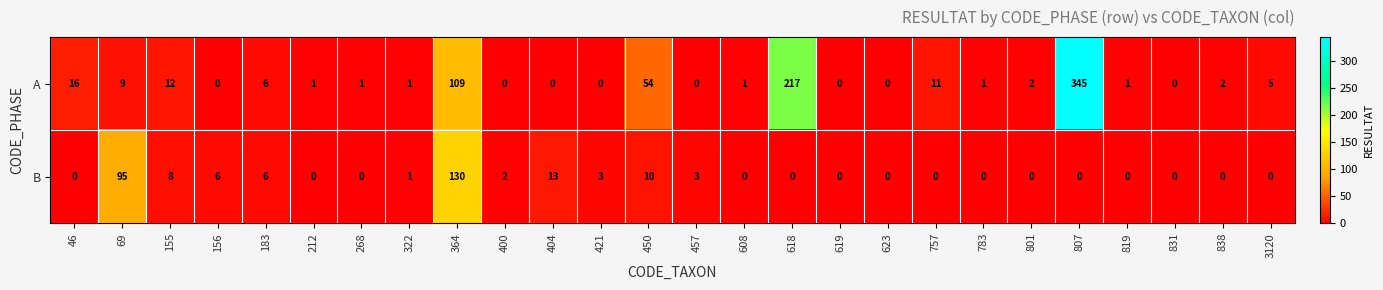

Is it true that A equals 5 at 3120?

True